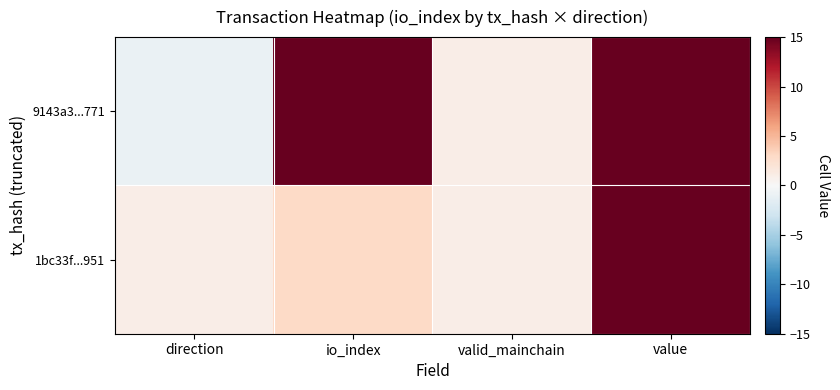

Reading right to left, transcribe all the data shown in this chart.

9143a3...771: value=15.3	valid_mainchain=1.0	io_index=15.0	direction=-1.0
1bc33f...951: value=15.3	valid_mainchain=1.0	io_index=3.0	direction=1.0